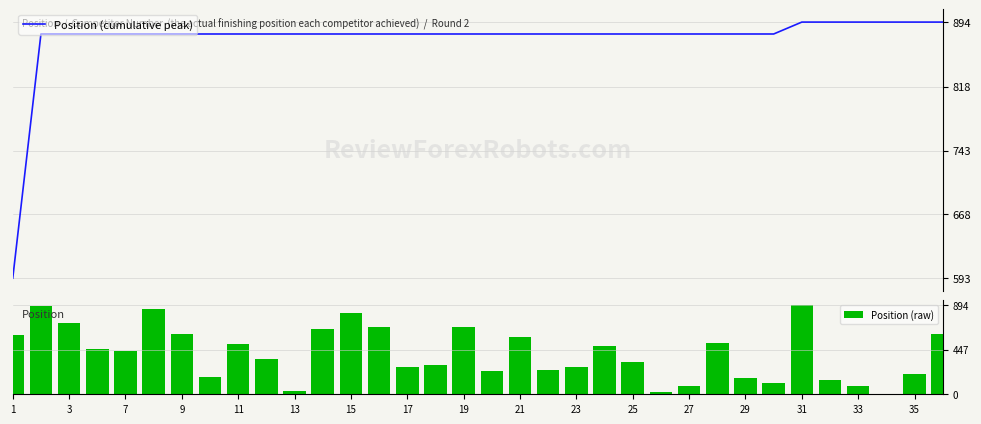

What is the sum of all Position (raw) values?

13886